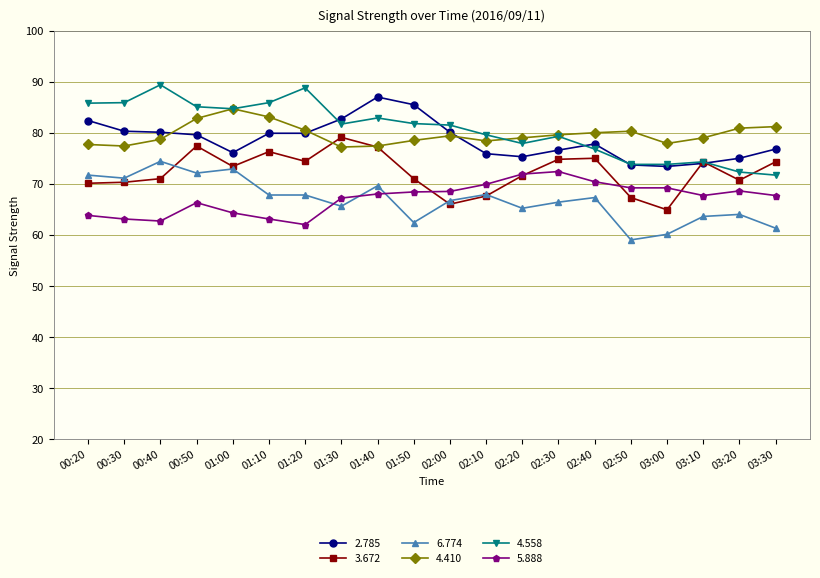

Does the chart display data point markers on the line(s)?

Yes